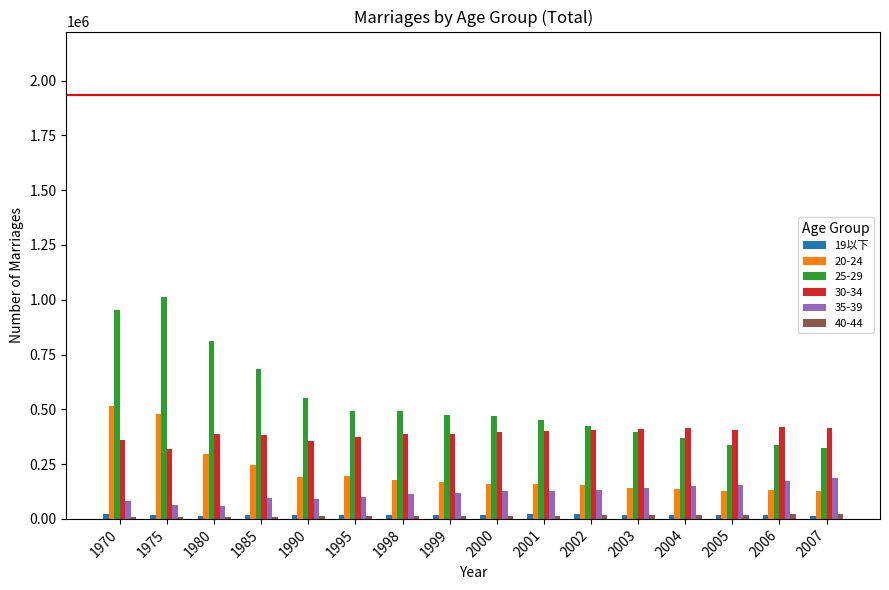

What is the greatest value displayed?

1014624